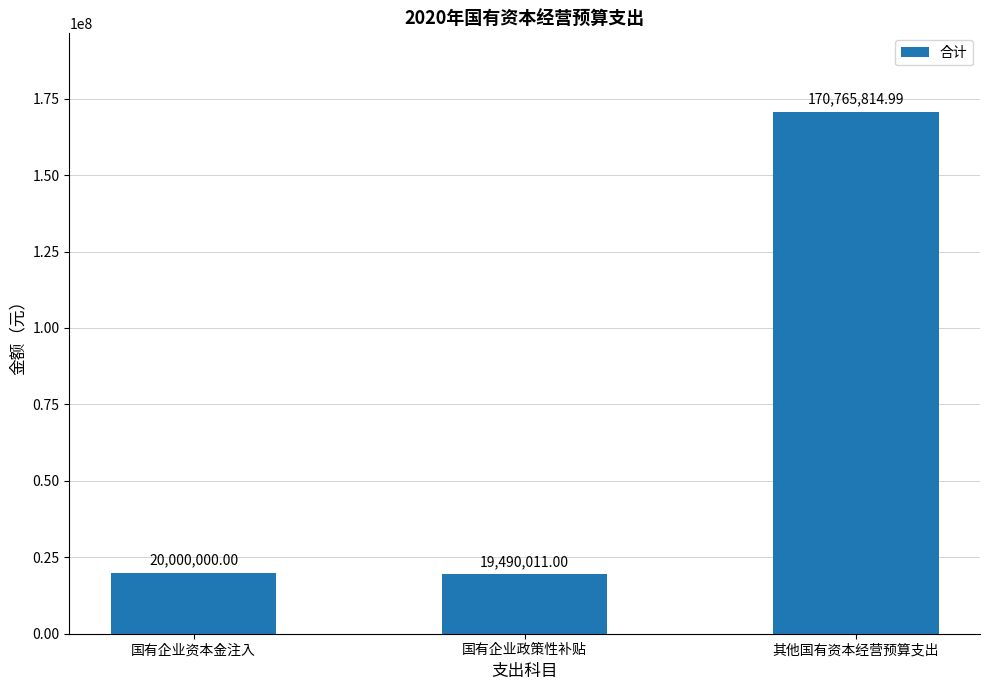

Reading right to left, extract all data points from this chart.

其他国有资本经营预算支出=170765815.0	国有企业政策性补贴=19490011.0	国有企业资本金注入=20000000.0